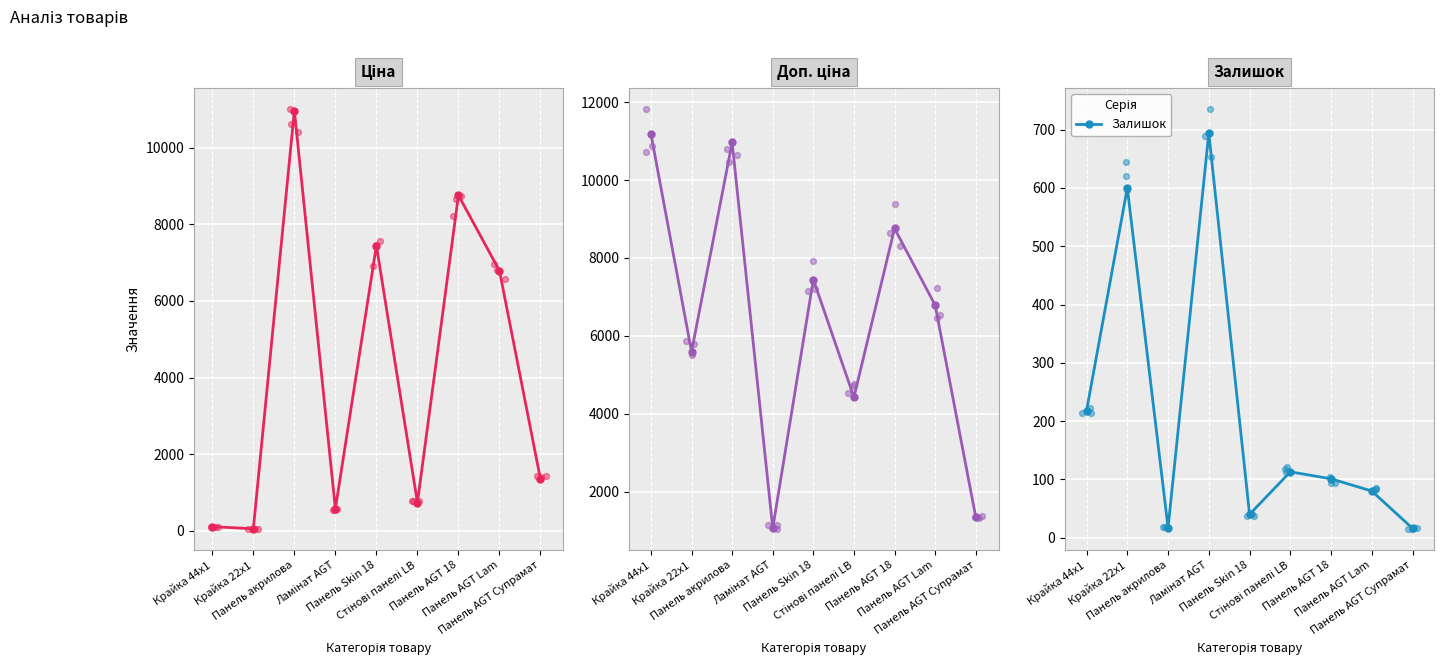

At how many categories does at least one series exceed 7924?

3